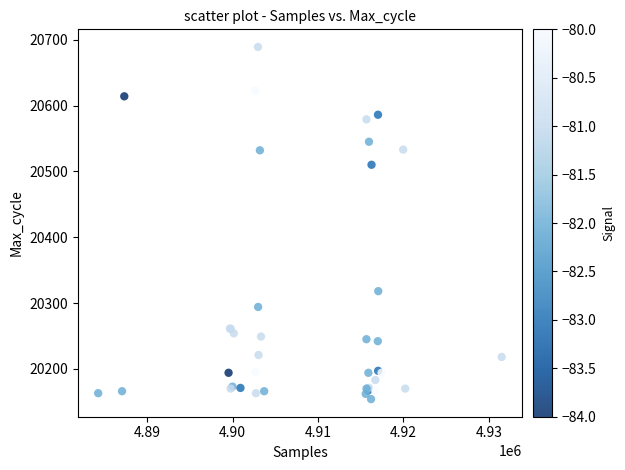

What Y value in the scatter plot is closest to 20421?

20510